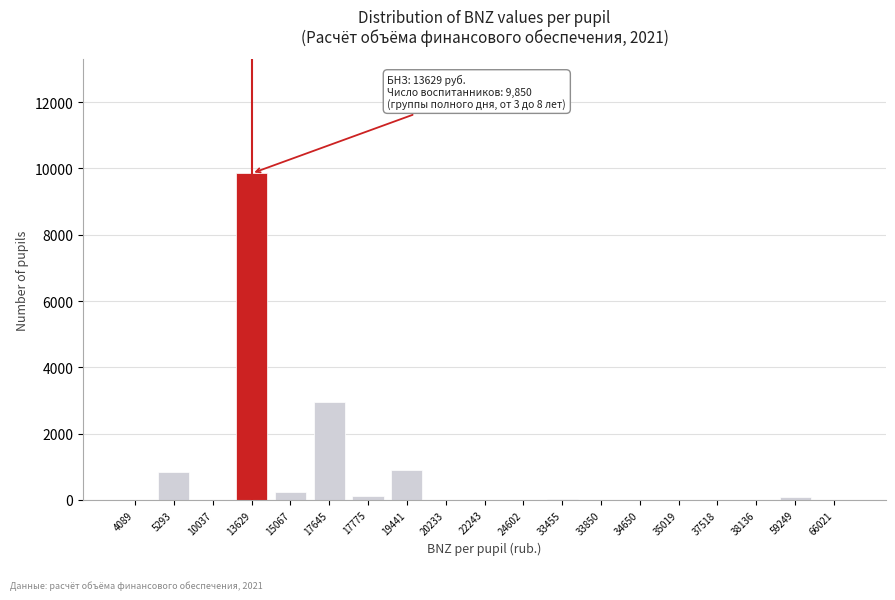

What is the sum of all values?

15037